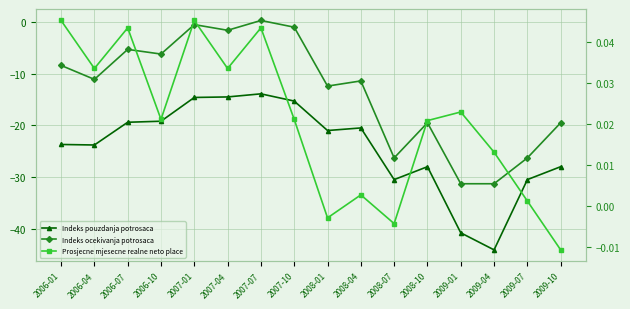

Rank the series by their maximum value, from lowest to highest.

Indeks pouzdanja potrosaca, Prosjecne mjesecne realne neto place, Indeks ocekivanja potrosaca